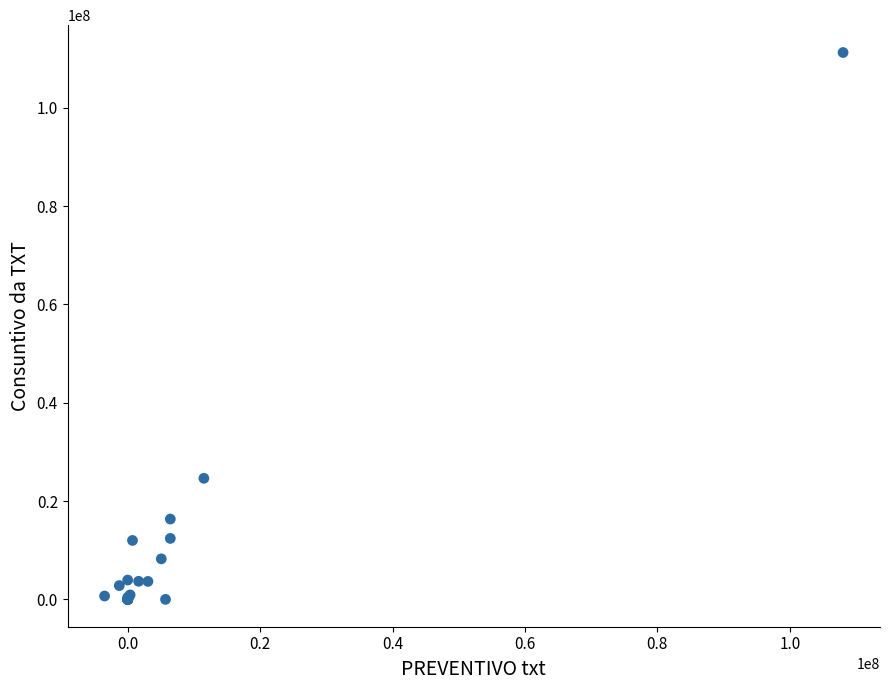

What Y value in the scatter plot is closest to 55620004?

24627889.1